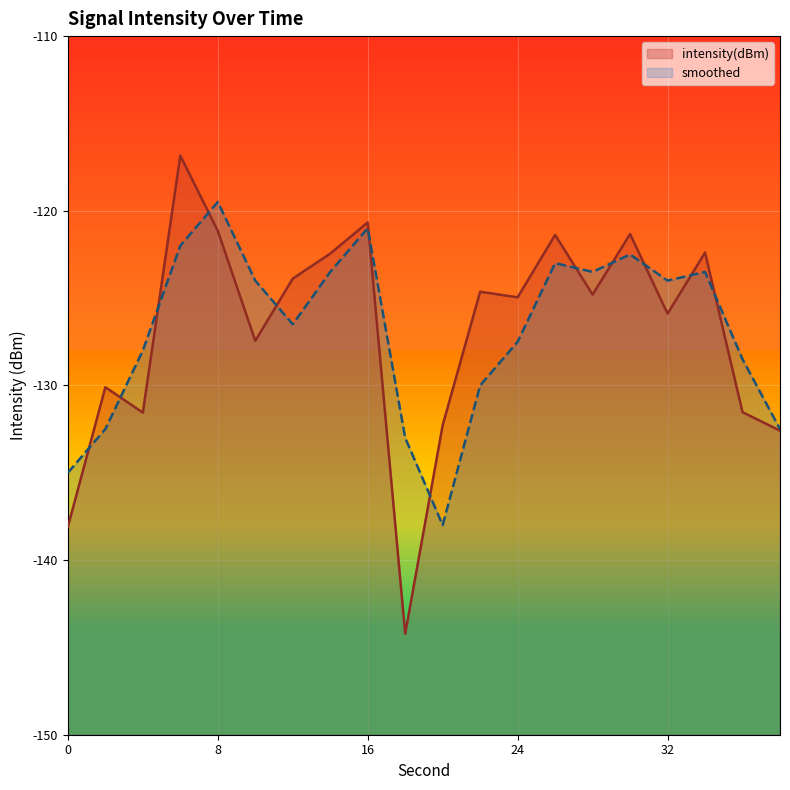

How many data points in intensity(dBm) are less than -124?

12